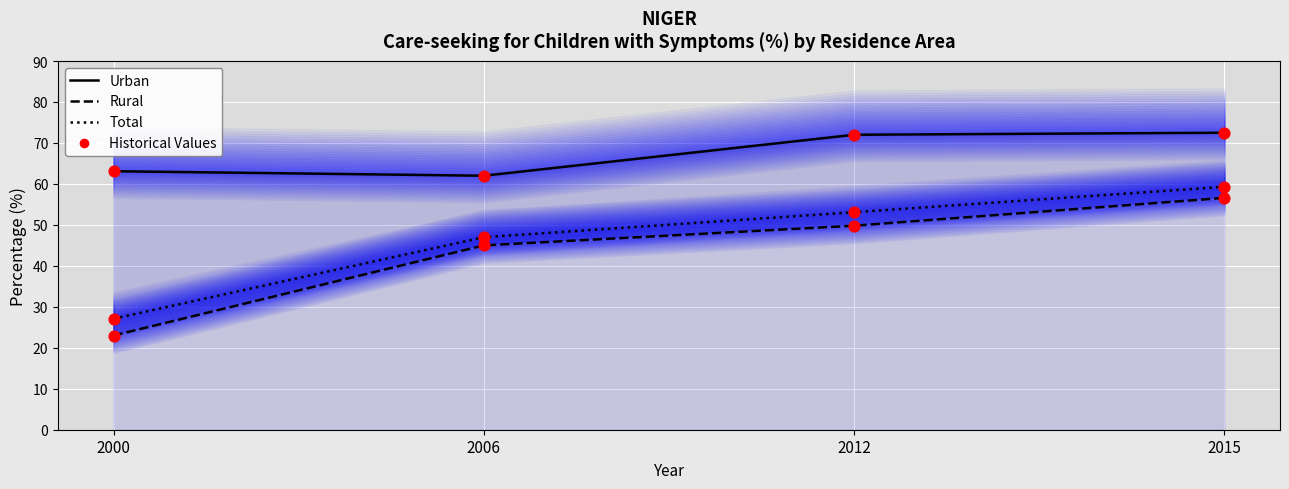

Is the value of Historical Total at 2000 greater than the value of Historical Urban at 2015?

No